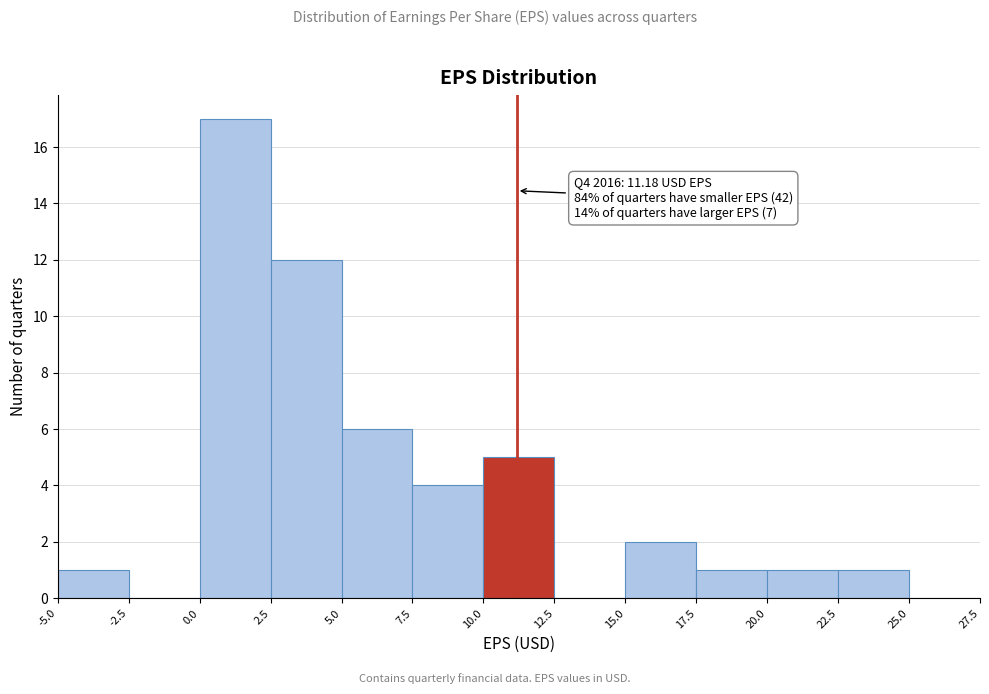

Which range on the x-axis has the tallest bar?

0.0 to 2.5